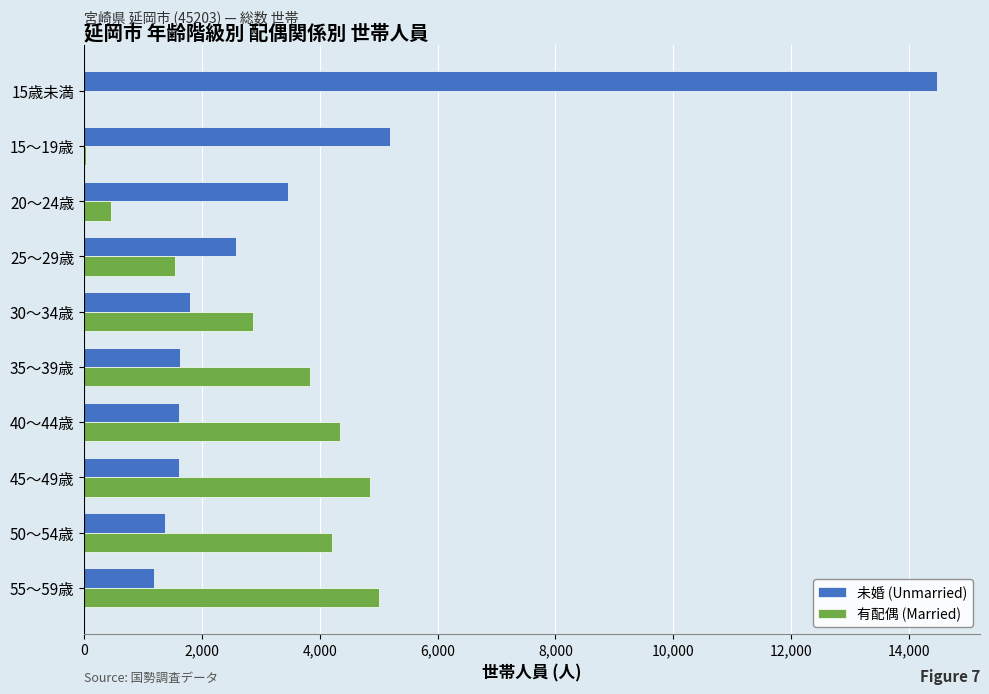

What are all the series names shown in the legend?

未婚 (Unmarried), 有配偶 (Married)